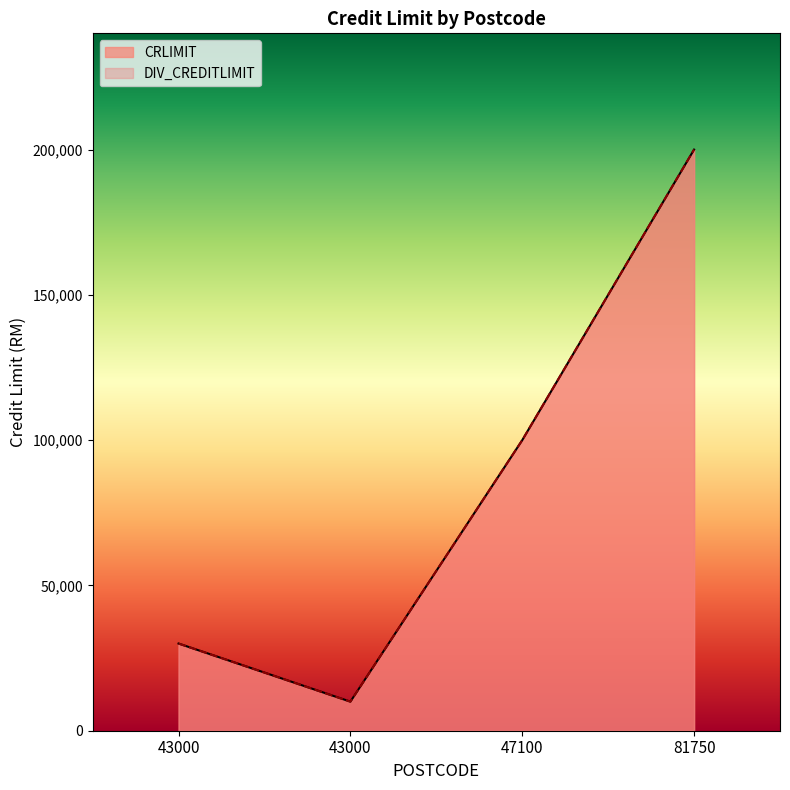

Where is CRLIMIT nearest to the value 105000?

47100